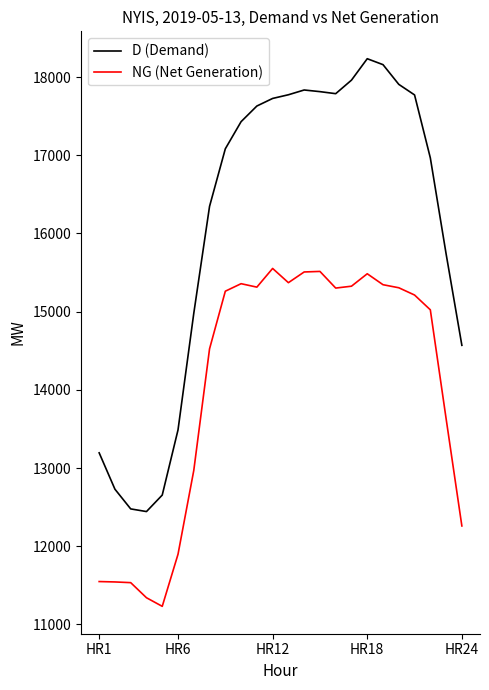

List the series in order of their overall mean, highest first.

D (Demand), NG (Net Generation)